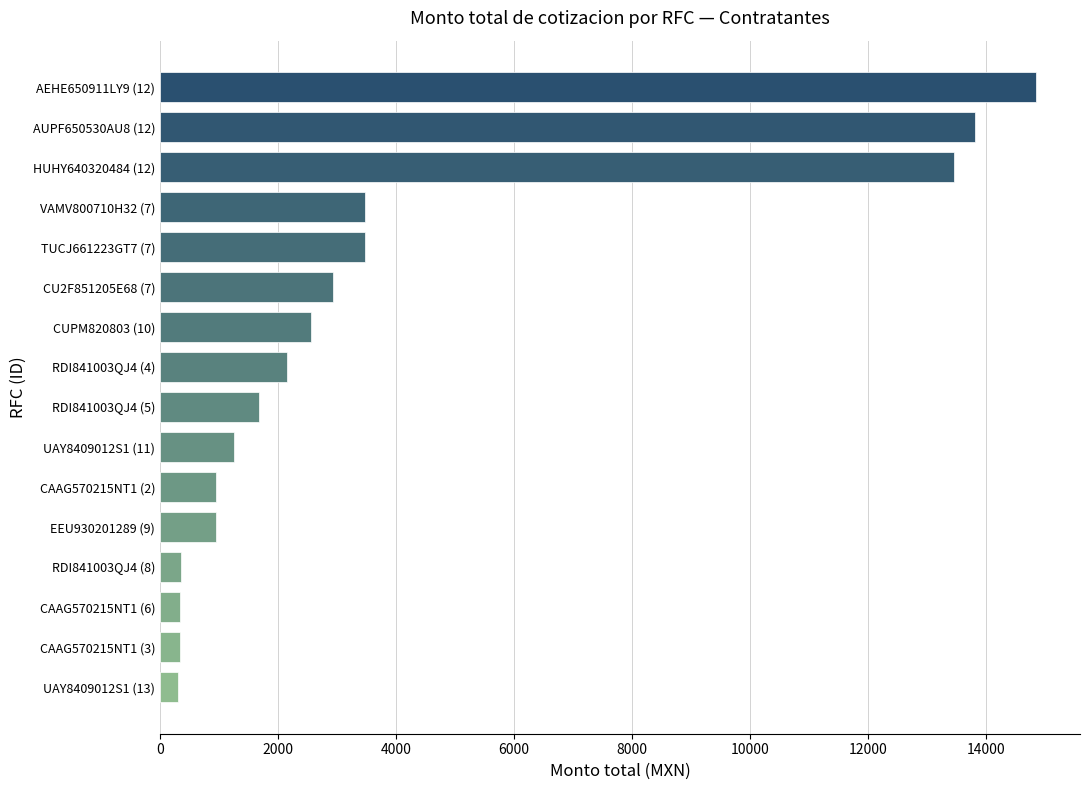

What is the ratio of the value at UAY8409012S1 (11) to the value at CAAG570215NT1 (2)?

1.3